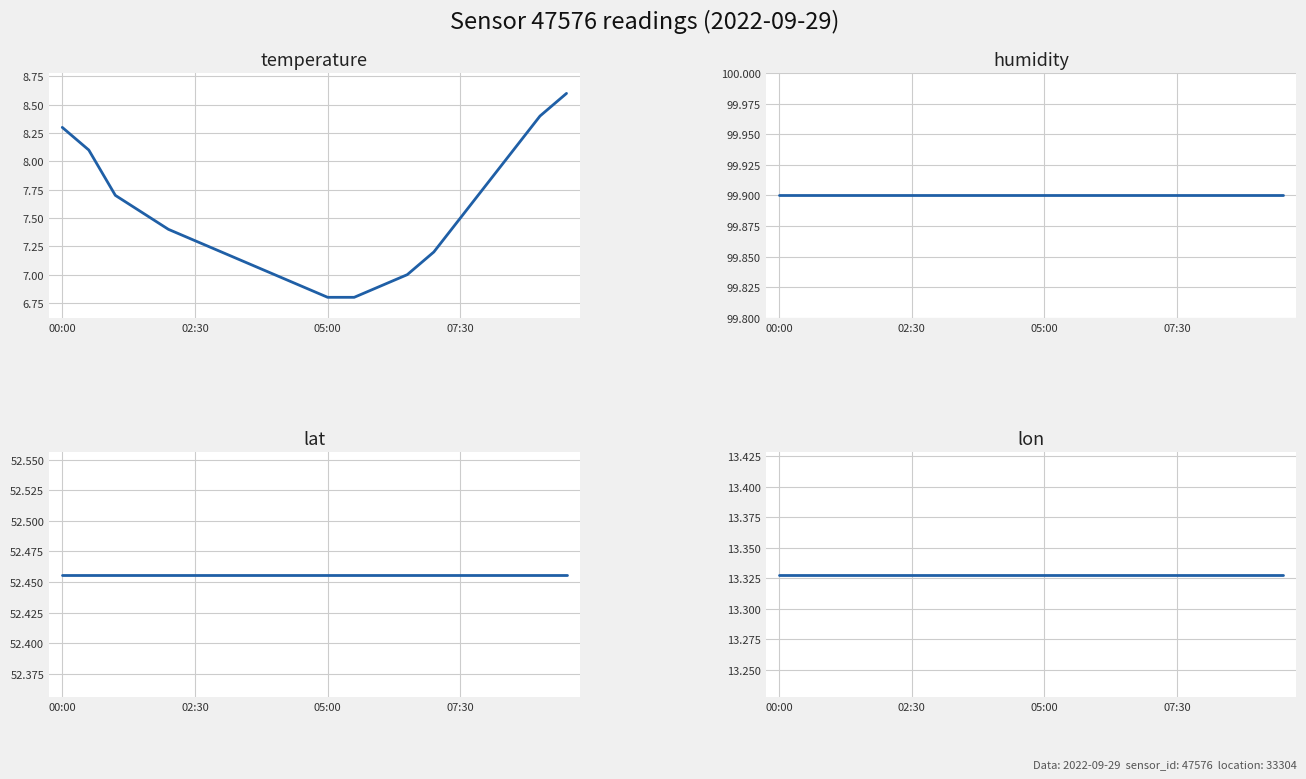

What is the average value of the lon series?

13.3